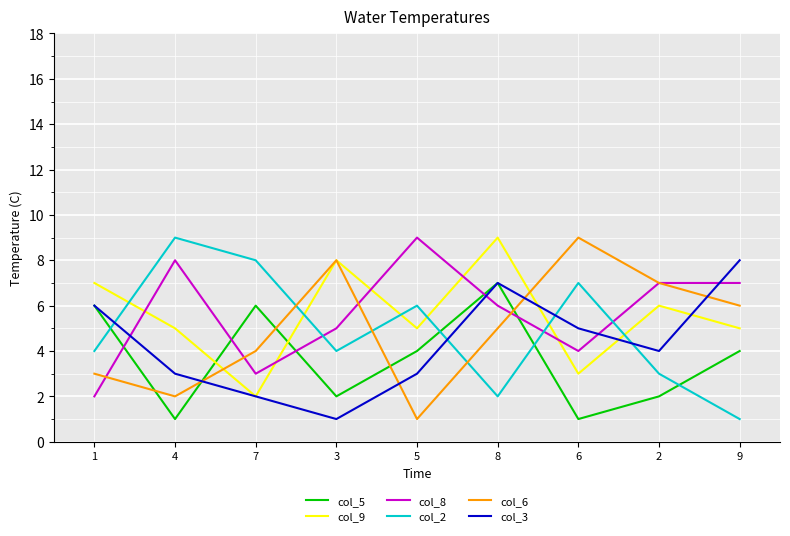

At which category does col_6 reach its first local valley?

4